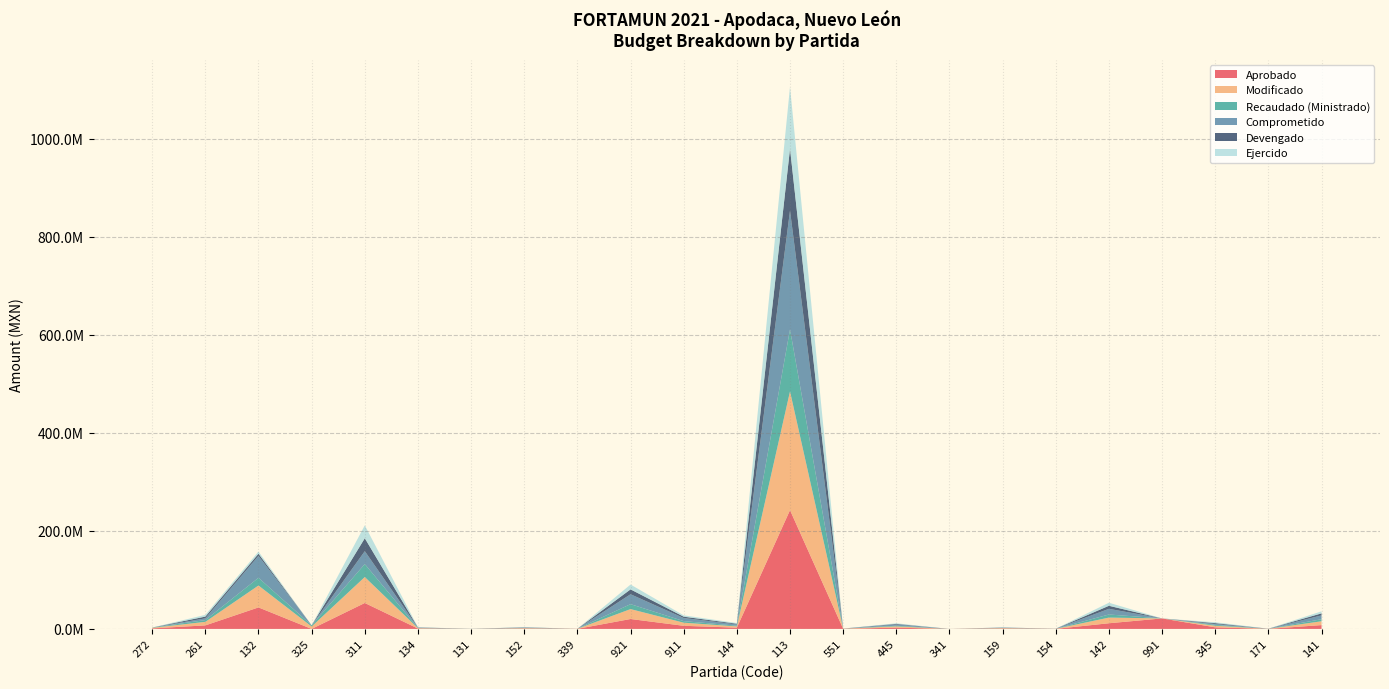

Reading left to right, what are all the values shown in this chart?

Aprobado: 272=1130000.0	261=7200000.0	132=43872150.0	325=0.0	311=52923645.0	134=759720.0	131=0.0	152=804000.0	339=150000.0	921=20221484.0	911=6351916.0	144=2558286.0	113=242268053.0	551=300000.0	445=2600000.0	341=1200.0	159=843250.0	154=126478.0	142=11560000.0	991=21426046.0	345=3243358.0	171=113882.0	141=7800000.0
Modificado: 272=1130000.0	261=7200000.0	132=44686846.0	325=4888145.0	311=52923645.0	134=759720.0	131=63662.0	152=804000.0	339=147424.2	921=20212809.0	911=6360591.0	144=2558286.0	113=242301790.6	551=300000.0	445=2600000.0	341=3775.8	159=843250.0	154=130082.0	142=11560000.0	991=0.0	345=3243358.0	171=113773.0	141=7800000.0
Recaudado (Ministrado): 272=565000.0	261=3600000.0	132=15741421.4	325=2444072.7	311=26461822.5	134=379860.0	131=63662.0	152=402000.0	339=73712.1	921=10106404.5	911=3180295.5	144=1500000.0	113=126500000.0	551=150000.0	445=1300000.0	341=3775.8	159=421625.0	154=65041.0	142=6300000.0	991=0.0	345=1800000.0	171=56886.5	141=4200000.0
Comprometido: 272=0.0	261=3568421.3	132=44686846.0	325=0.0	311=26330206.2	134=759720.0	131=63662.0	152=804000.0	339=0.0	921=20212809.0	911=6360591.0	144=2558286.0	113=242301790.6	551=0.0	445=2600000.0	341=3775.8	159=843250.0	154=130082.0	142=11560000.0	991=0.0	345=1756568.4	171=113773.0	141=7800000.0
Devengado: 272=0.0	261=3568421.3	132=4419727.5	325=0.0	311=26330206.2	134=379860.0	131=63662.0	152=389900.5	339=0.0	921=9893116.2	911=2707742.2	144=1431688.2	113=126125749.7	551=0.0	445=1200000.0	341=3775.8	159=10783.3	154=54432.0	142=6219365.4	991=0.0	345=1756568.4	171=51714.0	141=4147841.7
Ejercido: 272=0.0	261=3568421.3	132=4419727.5	325=0.0	311=26330206.2	134=379860.0	131=63662.0	152=389900.5	339=0.0	921=9893116.2	911=2707742.2	144=1431688.2	113=126125749.7	551=0.0	445=1200000.0	341=3775.8	159=10783.3	154=54432.0	142=6219365.4	991=0.0	345=1756568.4	171=51714.0	141=4147841.7